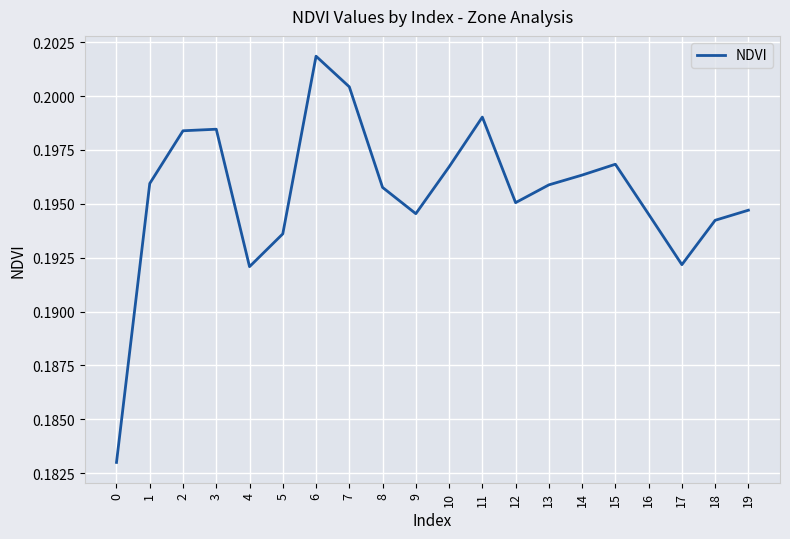

Between 15 and 6, which is larger?

6